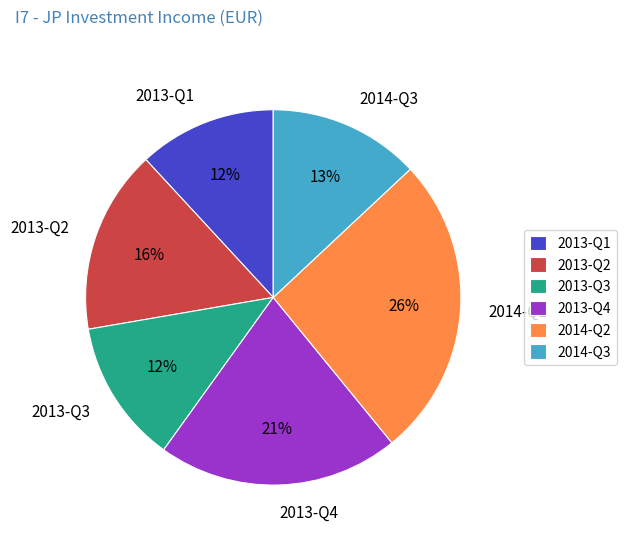

Which slice is the largest?

2014-Q2